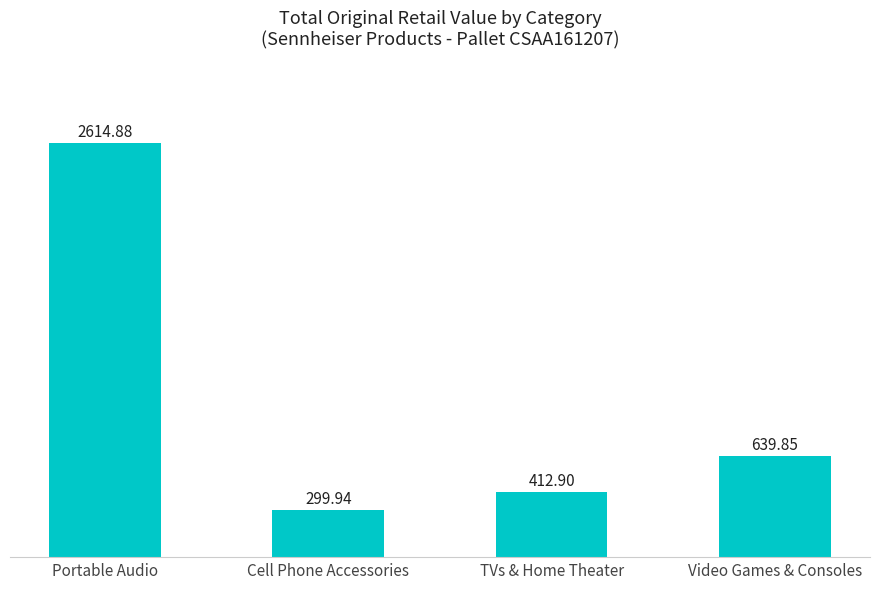

Read the value at Video Games & Consoles.

639.9